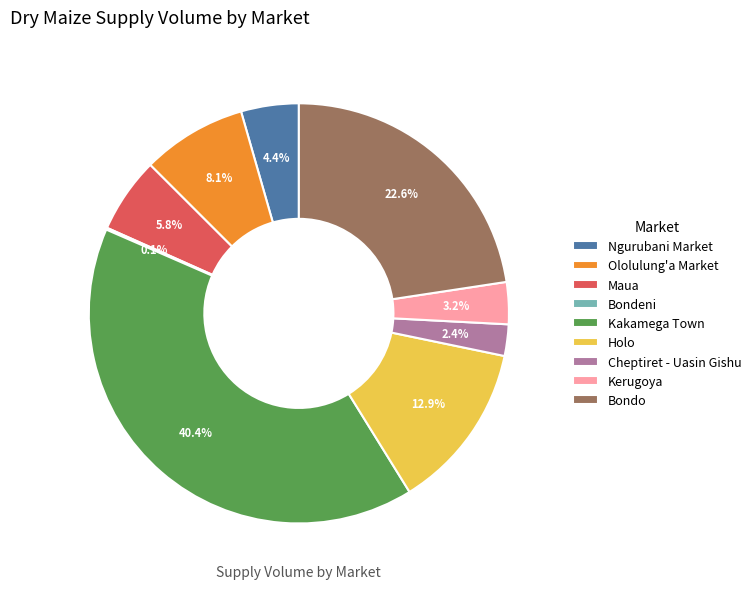

Does Cheptiret - Uasin Gishu account for over 50% of the chart?

No